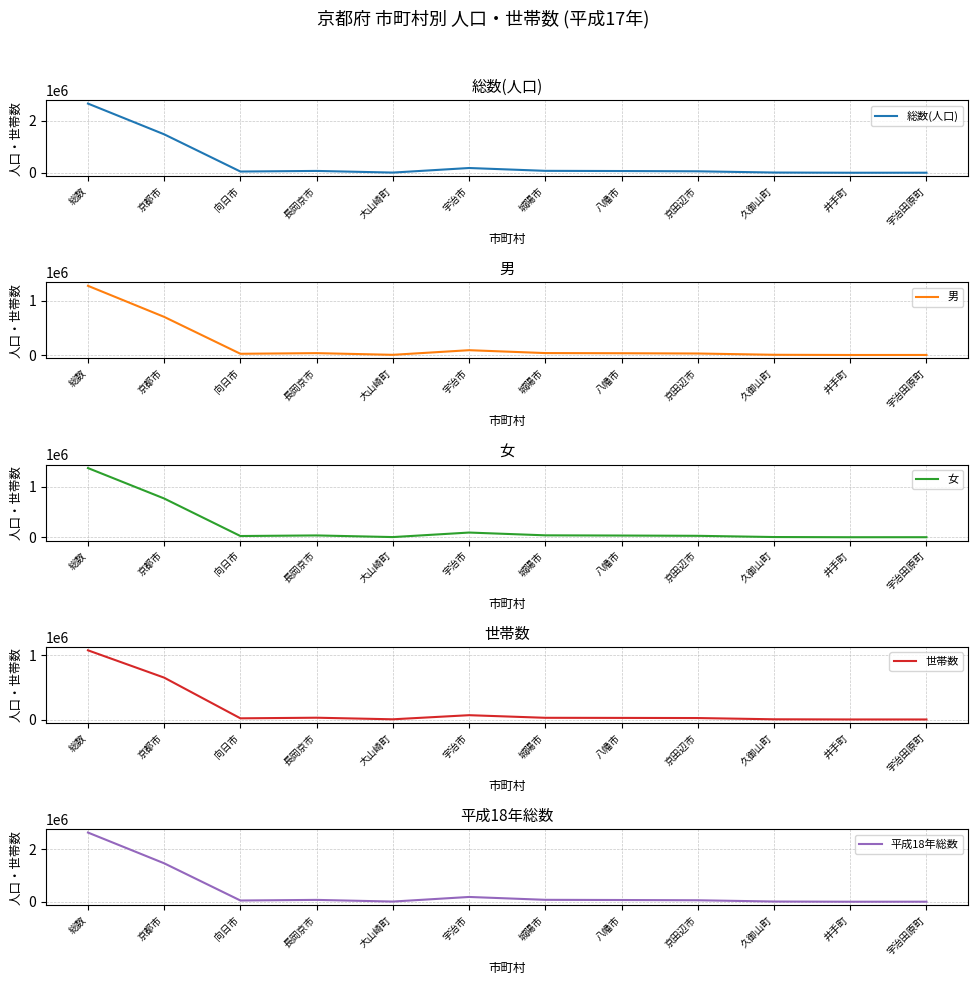

What is the label of the 12th point from the right?

総数